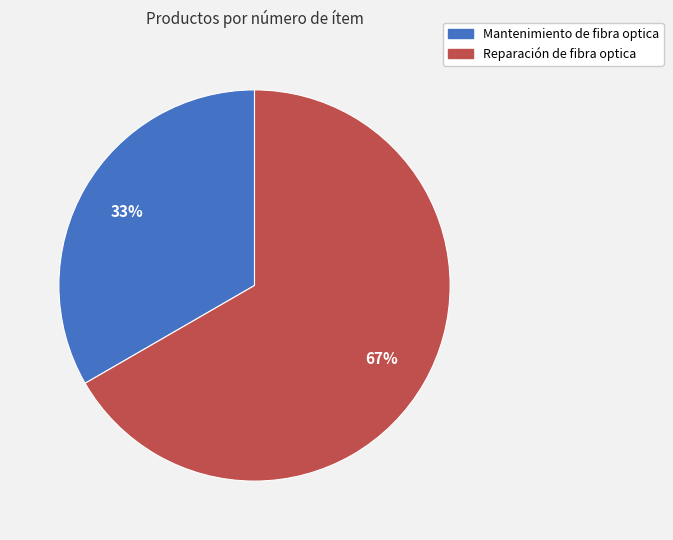

Does Reparación de fibra optica account for over 50% of the chart?

Yes